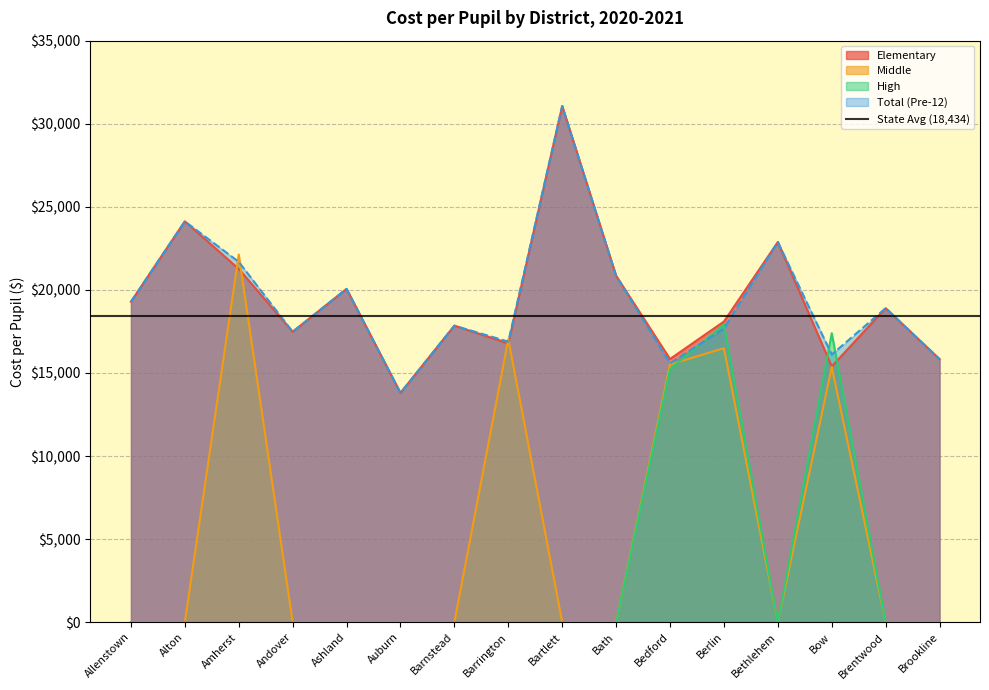

Between which two adjacent categories do High and Elementary first intersect?

Bethlehem and Bow